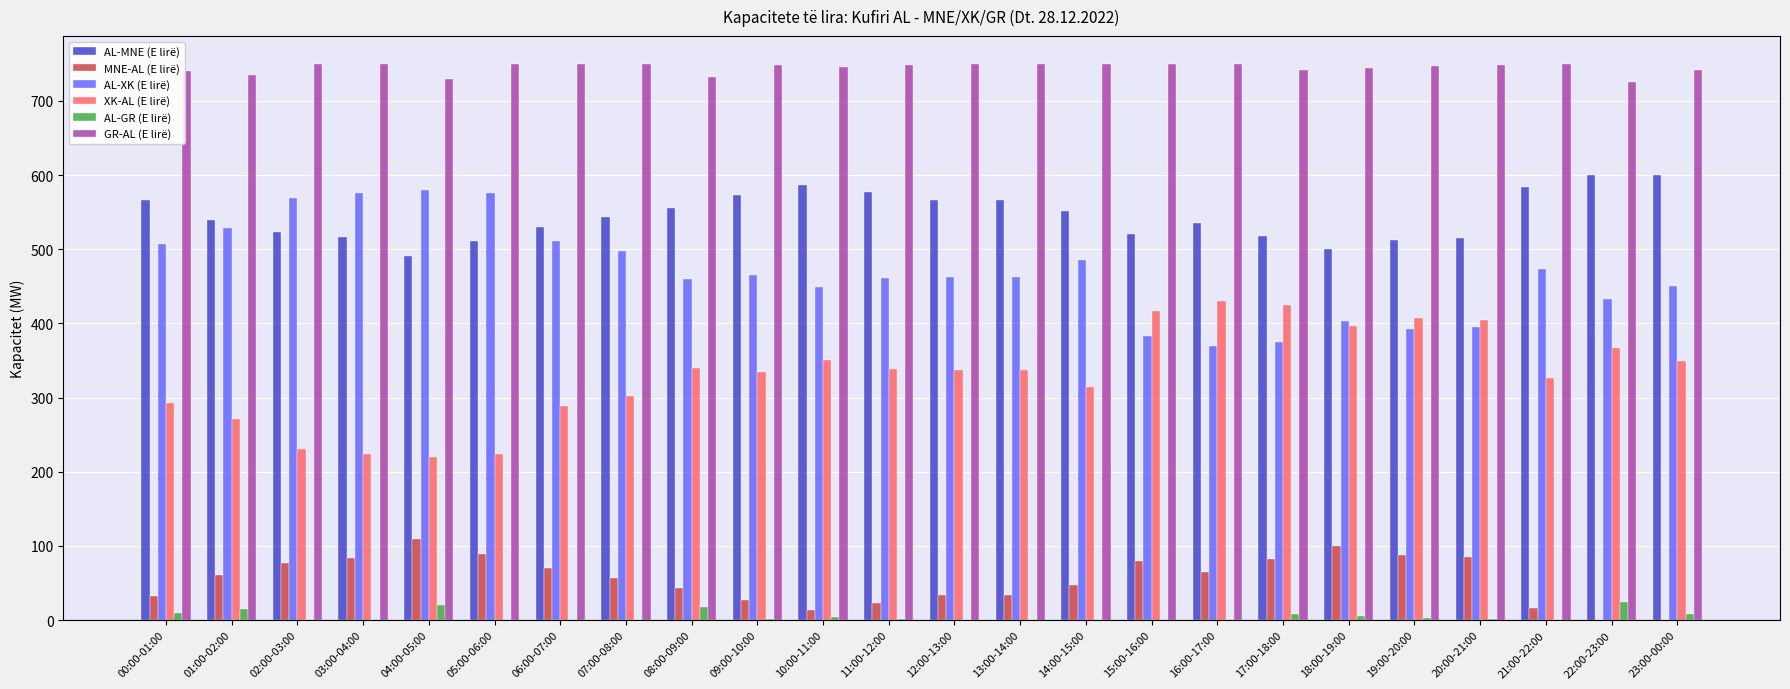

What are all the series names shown in the legend?

AL-MNE (E lirë), MNE-AL (E lirë), AL-XK (E lirë), XK-AL (E lirë), AL-GR (E lirë), GR-AL (E lirë)